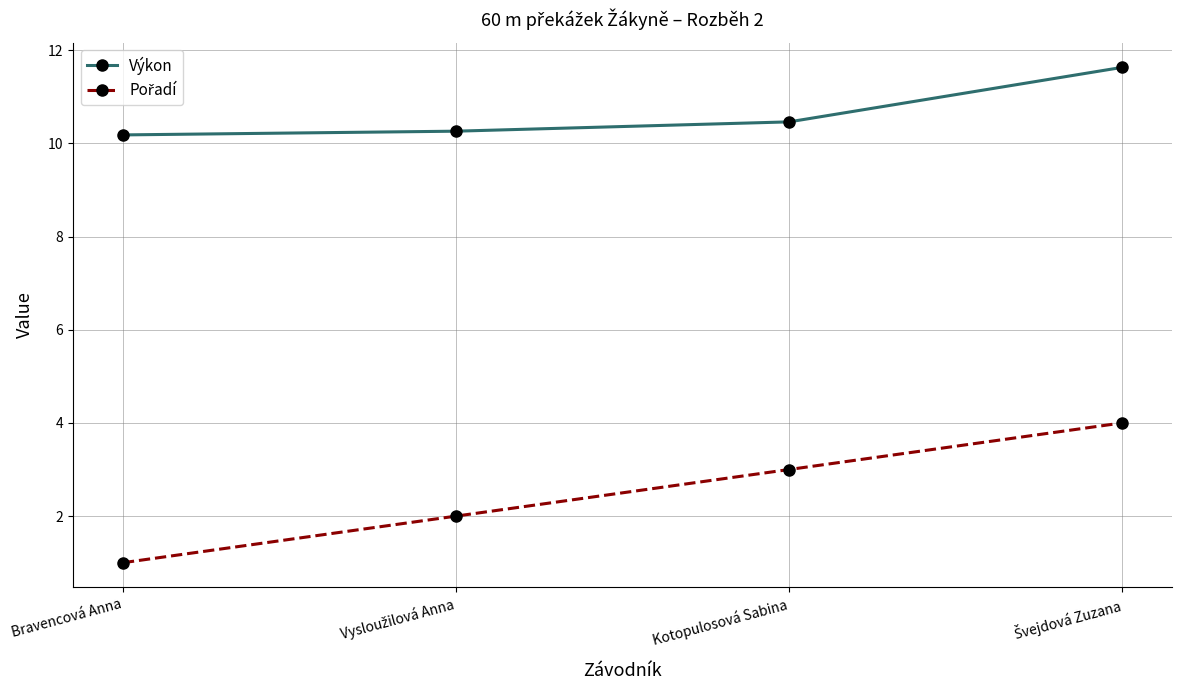

Count the Výkon values in the range 10 to 11.

3